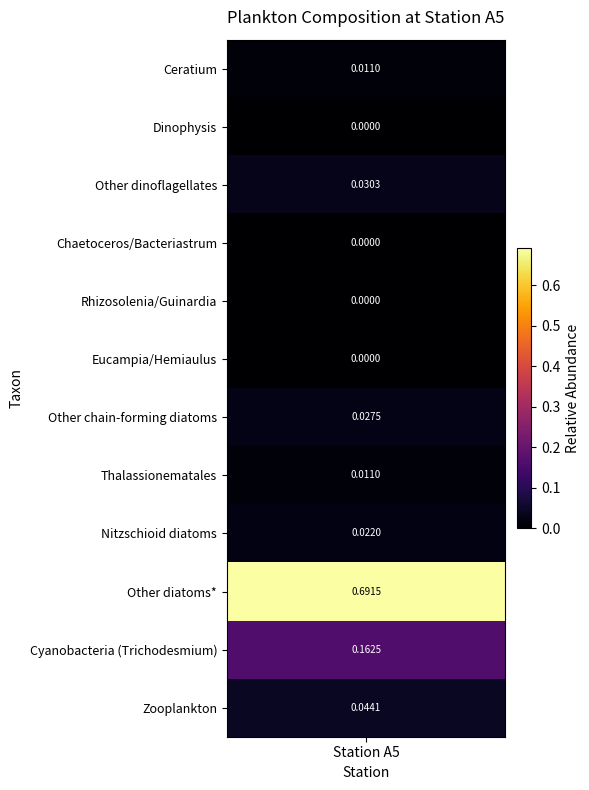

Reading right to left, extract all data points from this chart.

0.0	0.2	0.7	0.0	0.0	0.0	0.0	0.0	0.0	0.0	0.0	0.0